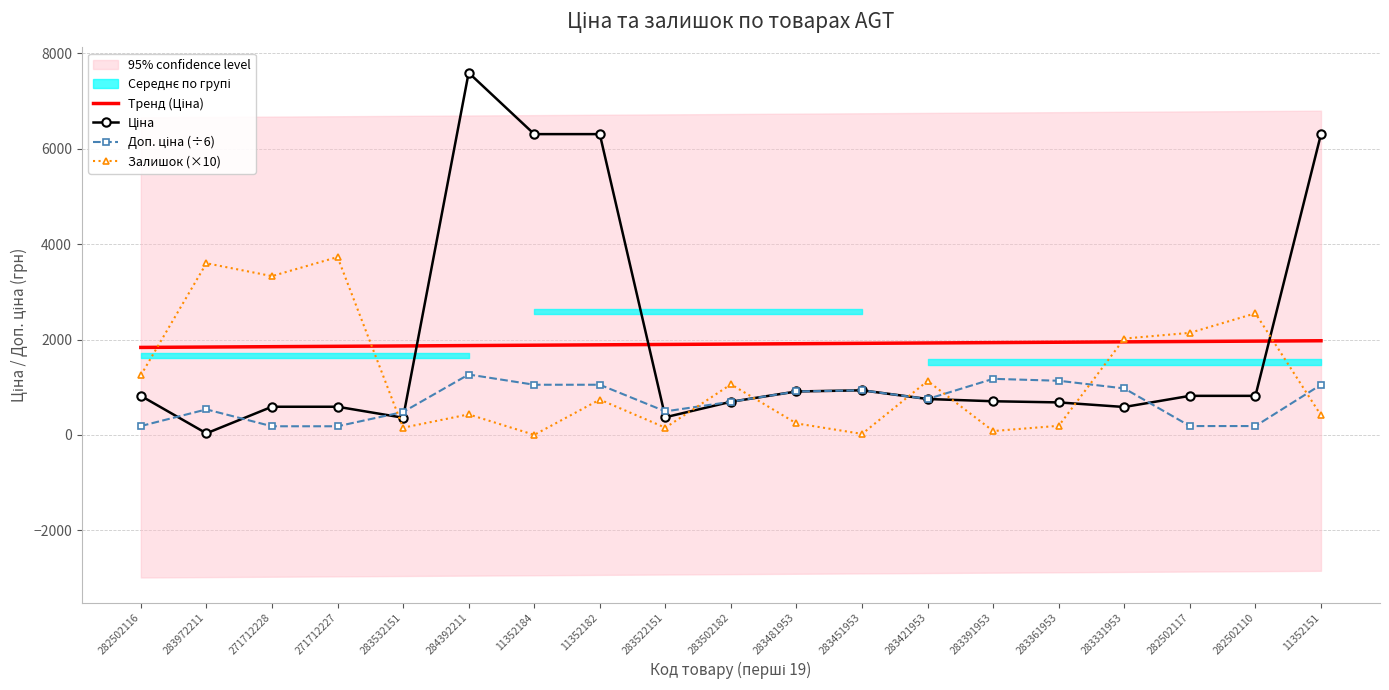

The value of Тренд (Ціна) at 282502117 is 1958.7. True or false?

True